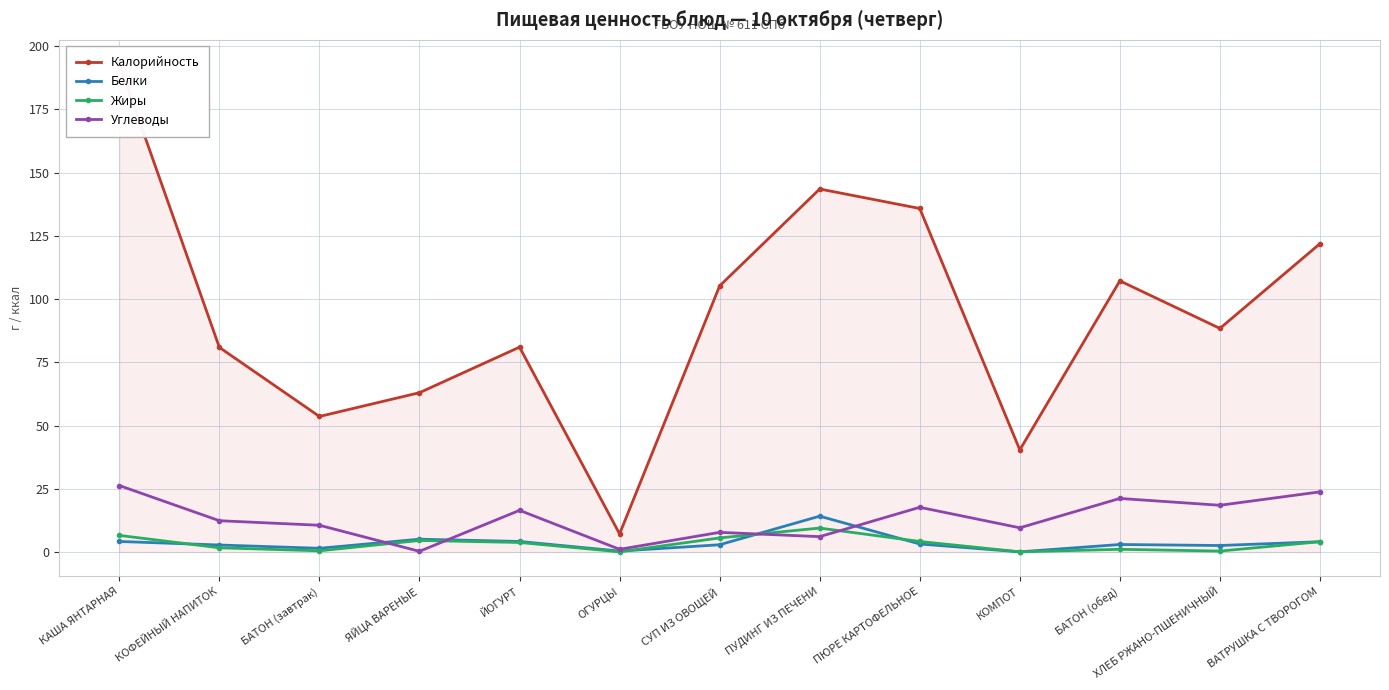

What position from the left is ЙОГУРТ?

5